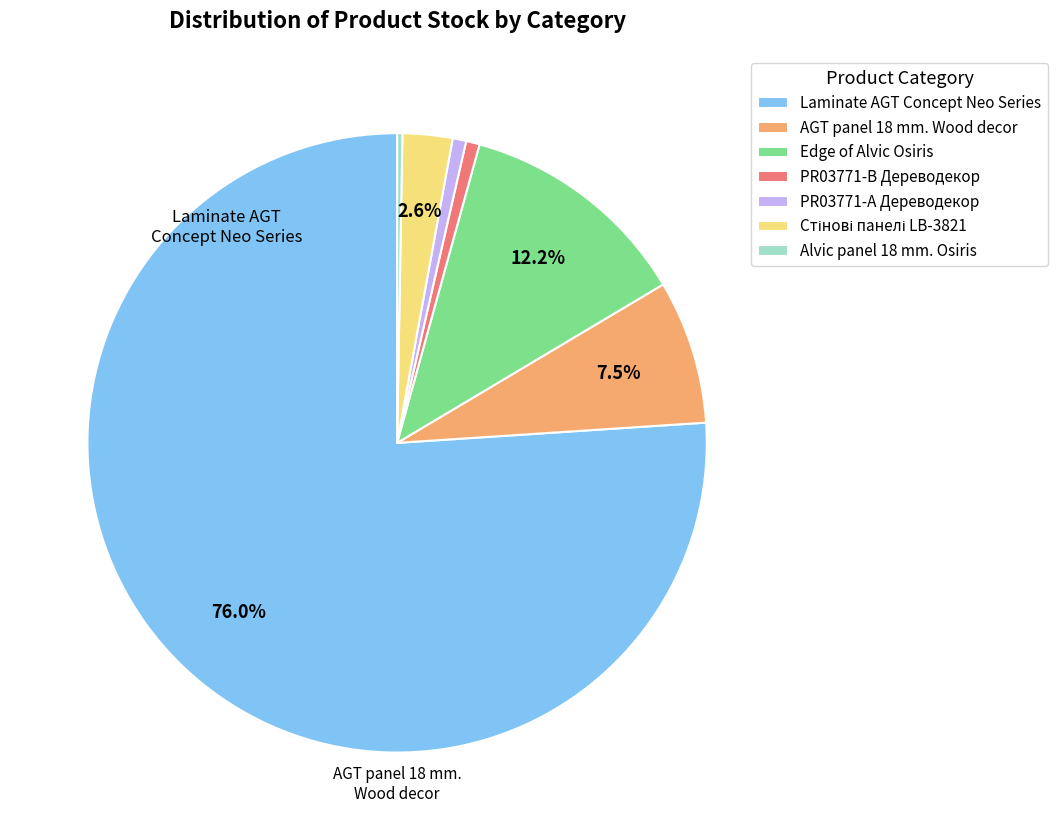

Combined, do PR03771-А Дереводекор and Laminate AGT Concept Neo Series account for over 50%?

Yes